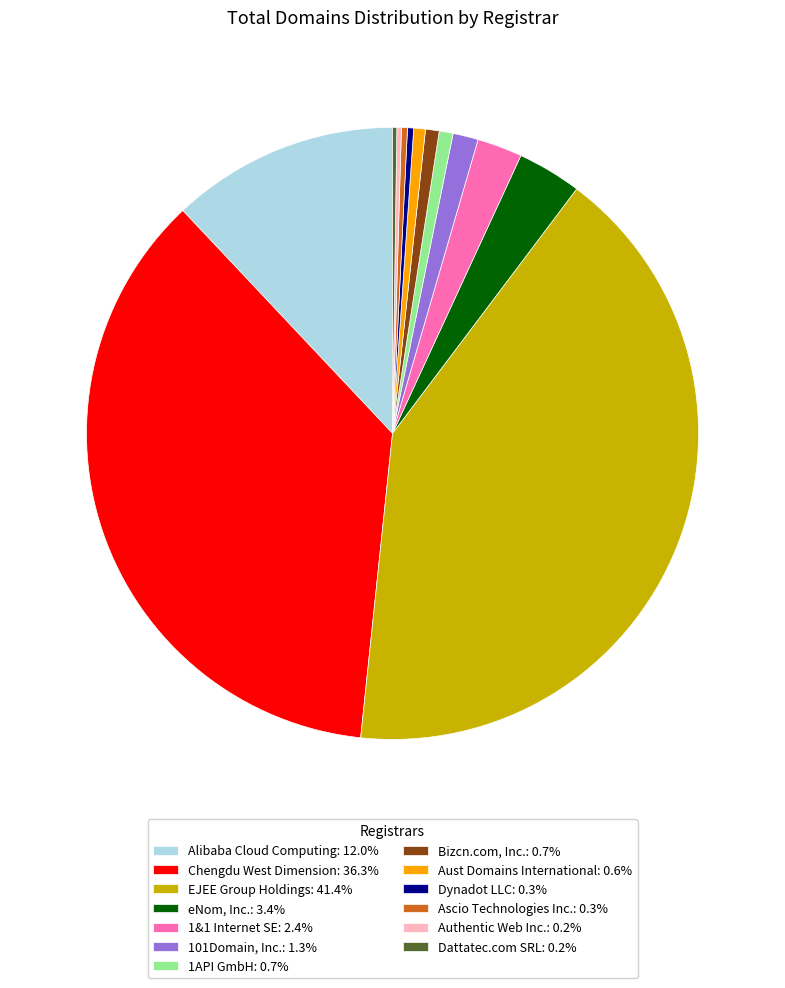

Is there any slice that represents more than half of the pie?

No